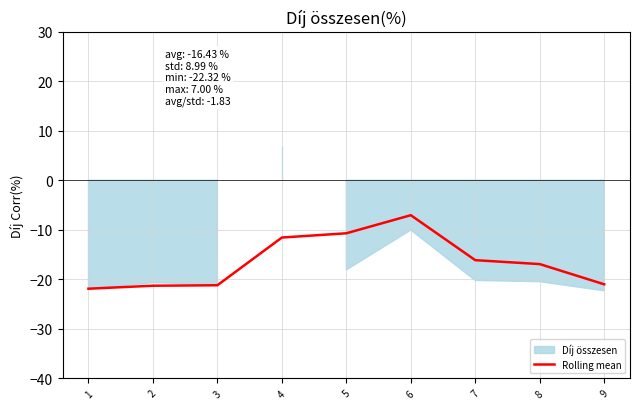

How many points are higher than both their immediate neighbors (excluding endpoints)?

1